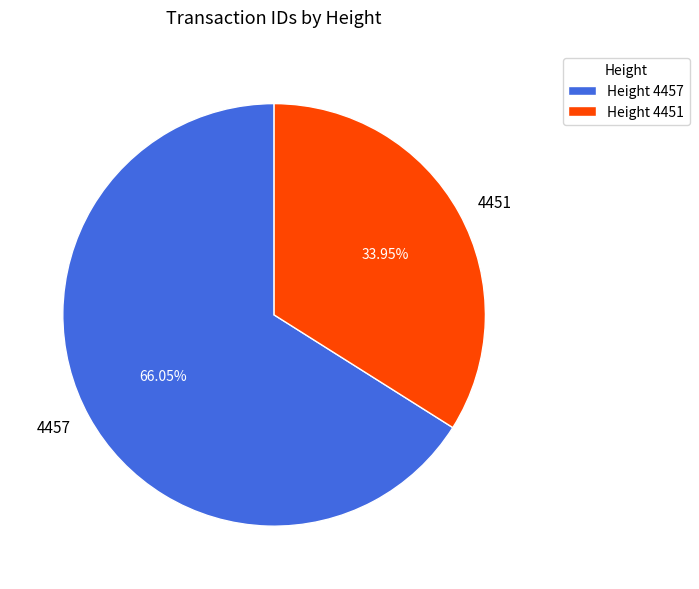

Which has a higher value, 4451 or 4457?

4457